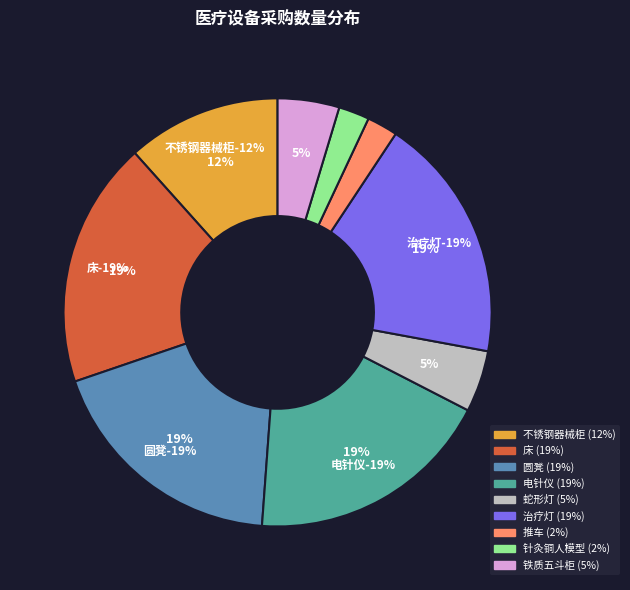

Is the sum of 推车 and 治疗灯 greater than half?

No